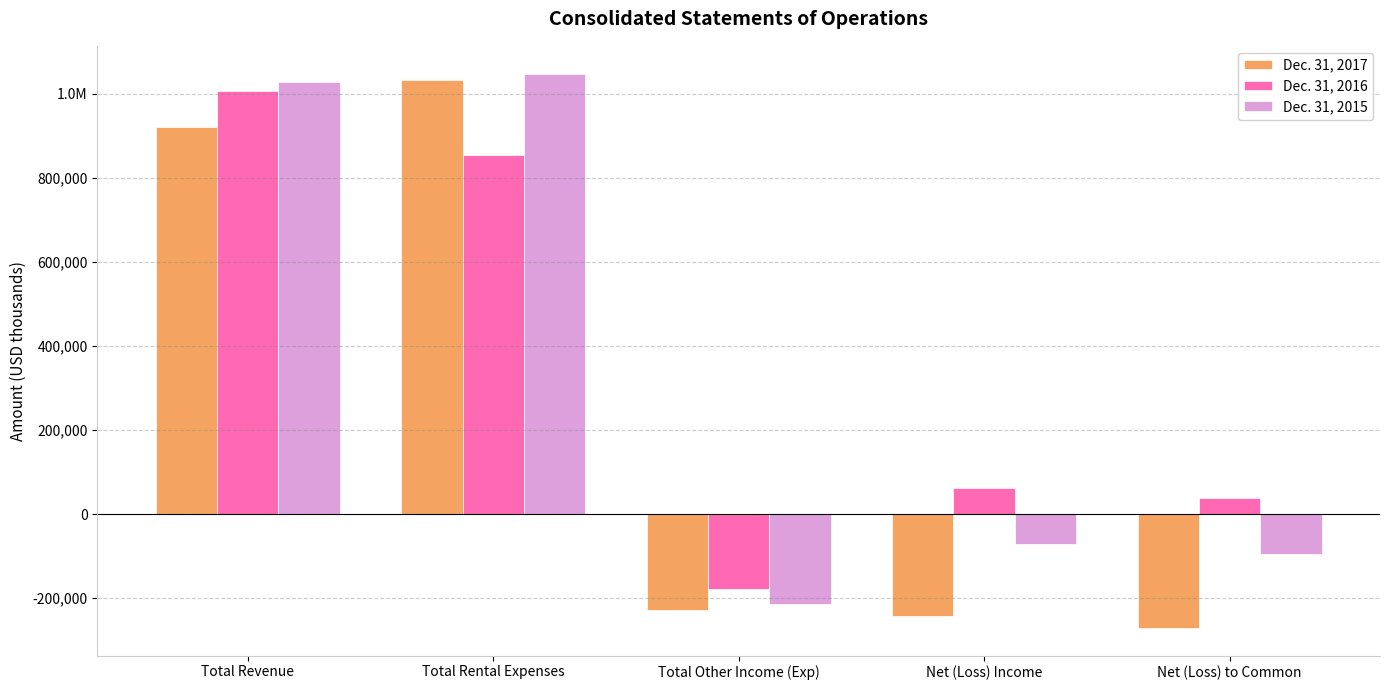

What are all the series names shown in the legend?

Dec. 31, 2017, Dec. 31, 2016, Dec. 31, 2015